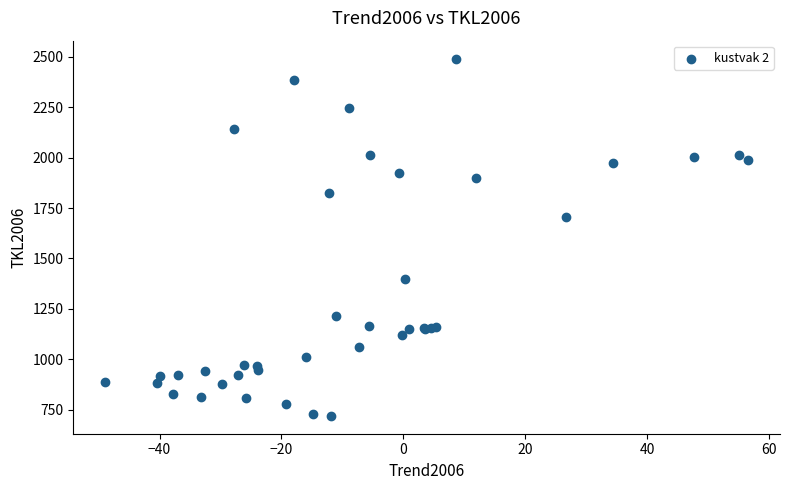

What Y value in the scatter plot is closest to 1605?

1705.8